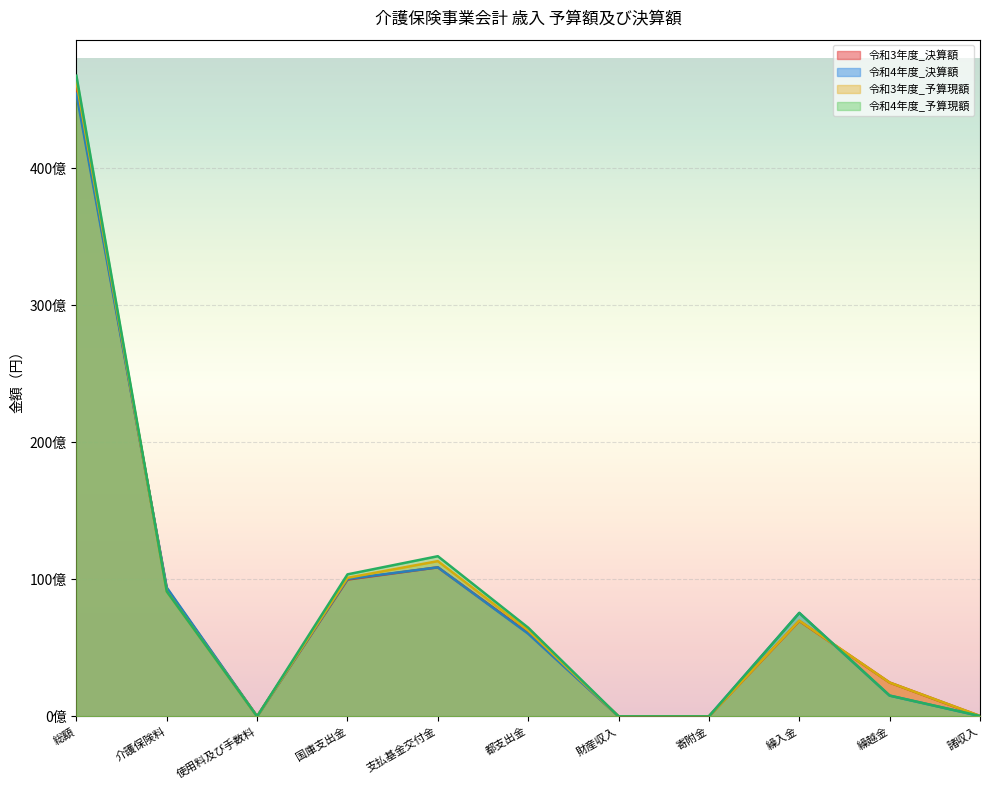

Reading right to left, extract all data points from this chart.

令和3年度_決算額: 23980919	2470683963	6968463300	0	2558908	6088858070	10882309000	9988656146	5700	9317143729	45742659735
令和4年度_決算額: 25512294	1518920209	7555011400	0	3190269	6034315418	10882987000	10031303140	8100	9405816479	45457064309
令和3年度_予算現額: 34719000	2470683000	6987321000	1000	1051000	6277475000	11334165000	10114877000	1000	9123037000	46343330000
令和4年度_予算現額: 33630000	1518920000	7555893000	1000	1624000	6476464000	11693651000	10368829000	1000	9123008000	46772021000